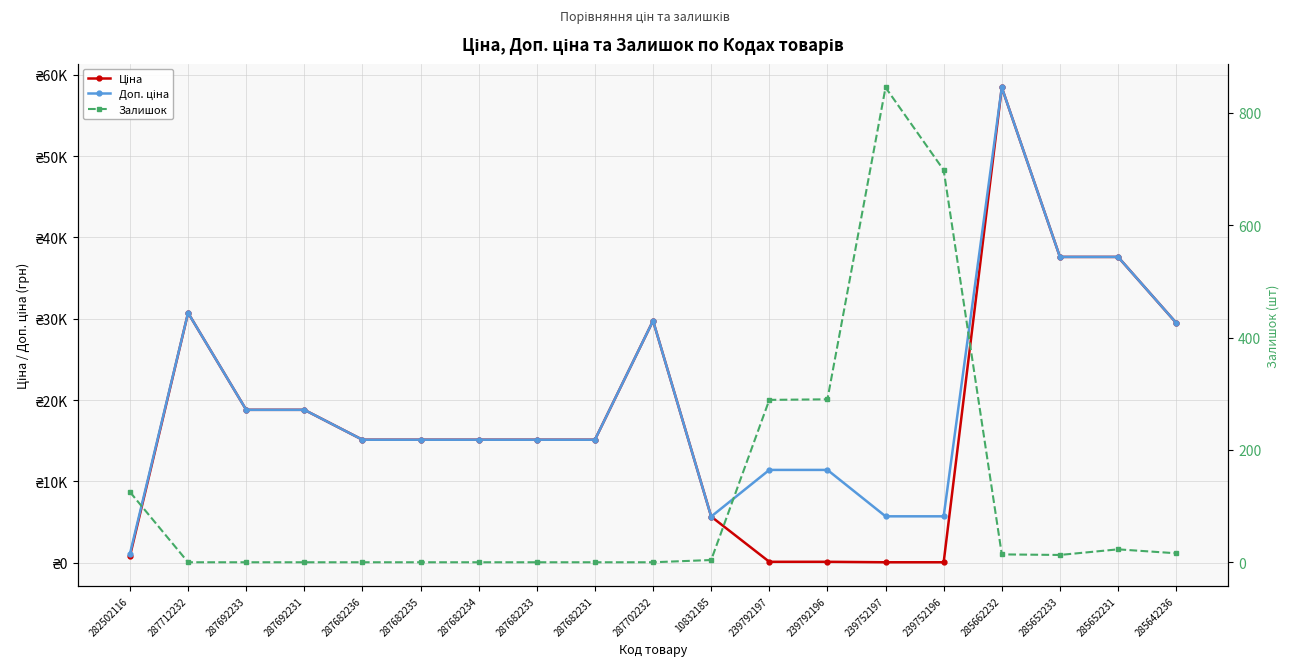

How many series are shown in this chart?

3